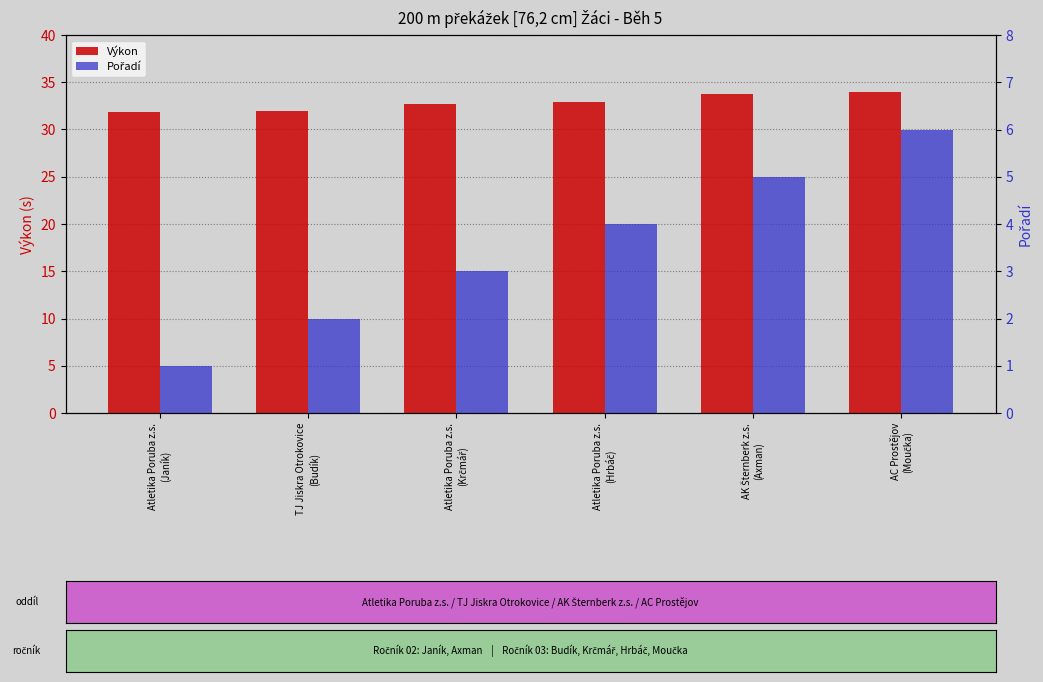

What is the label of the 4th bar from the left?

Atletika Poruba z.s.
(Hrbáč)